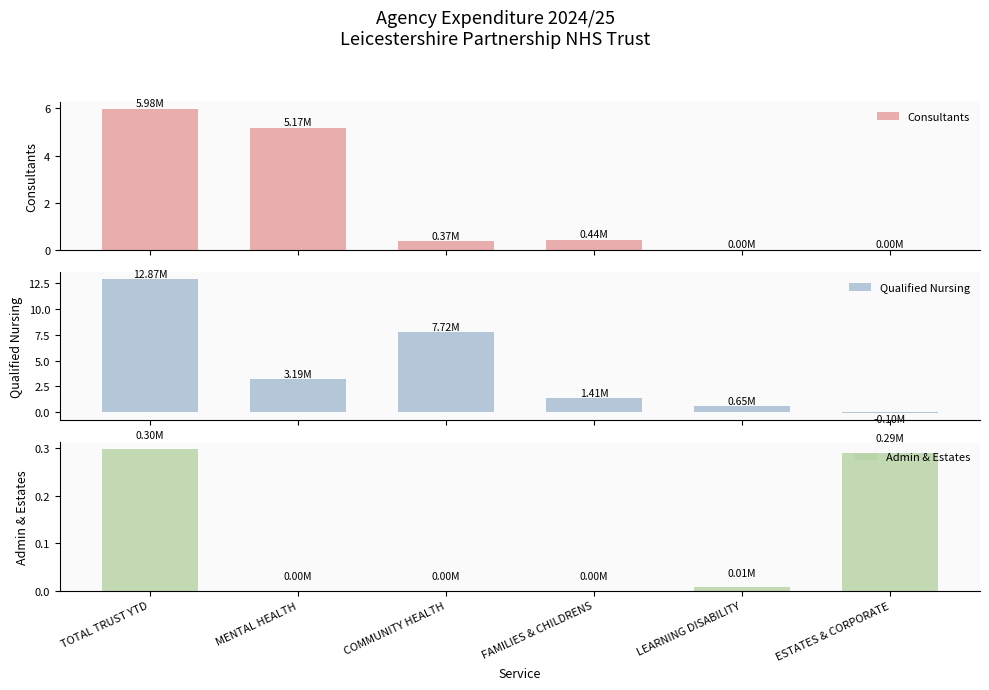

What is the value of the Qualified Nursing bar at the 1st from the left?

12.9